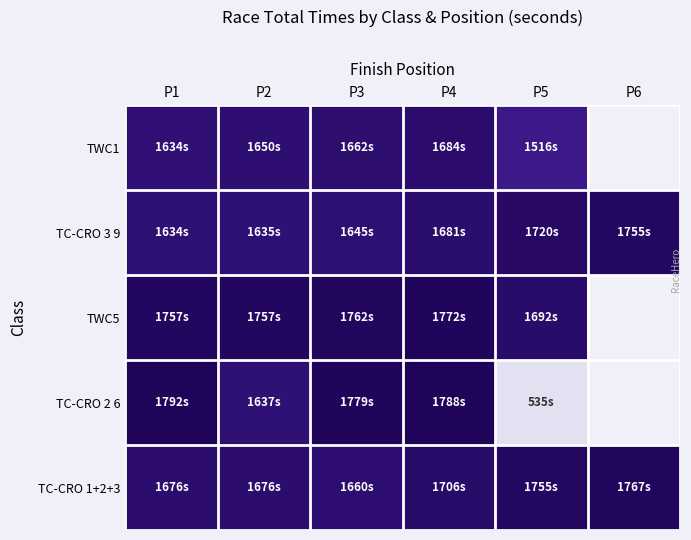

What is the difference between the maximum and minimum values in the TWC5 series?

80.4